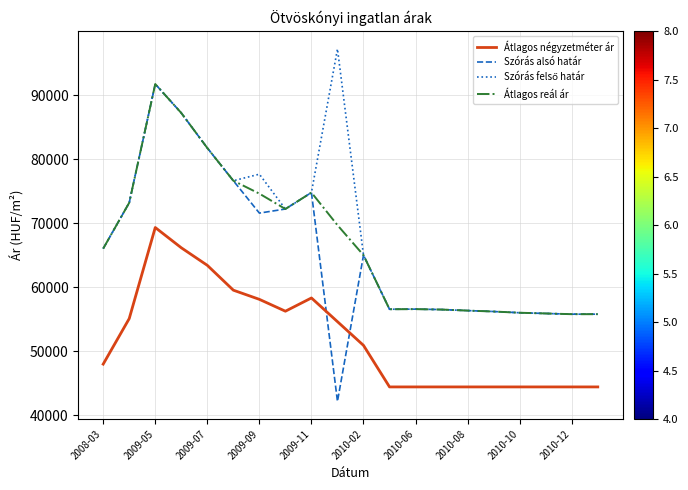

Which series has the widest spread of values?

Szórás alsó határ